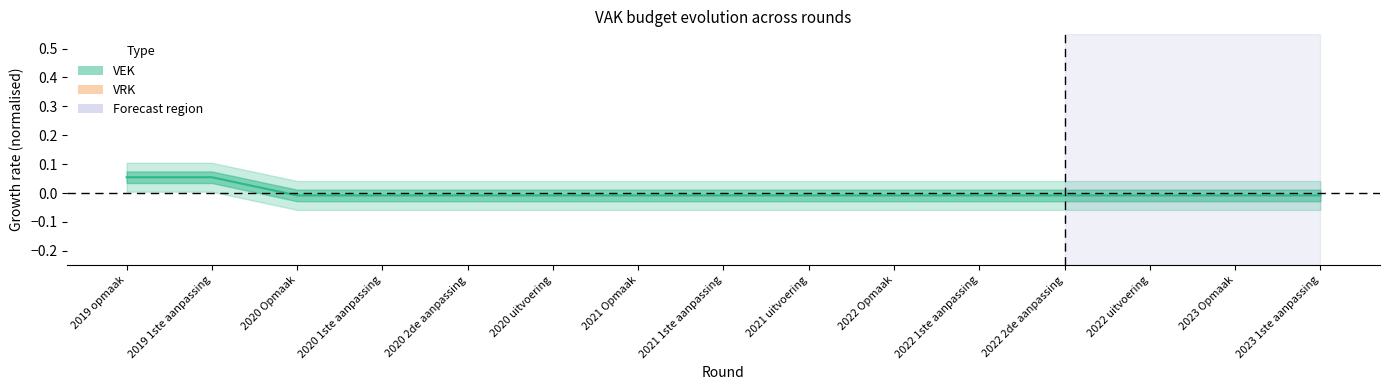

Reading right to left, what are all the values shown in this chart?

-0.0	-0.0	-0.0	-0.0	-0.0	-0.0	-0.0	-0.0	-0.0	-0.0	-0.0	-0.0	-0.0	0.1	0.1